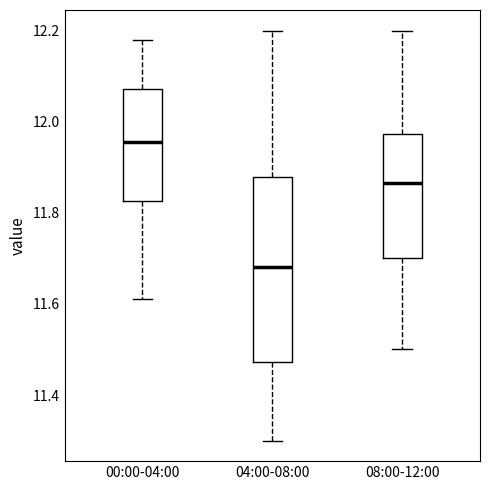

Where is the lower edge of the box for 00:00-04:00 on the y-axis? The values are not printed on the chart, so give them approximately, as read against the axis.

11.82